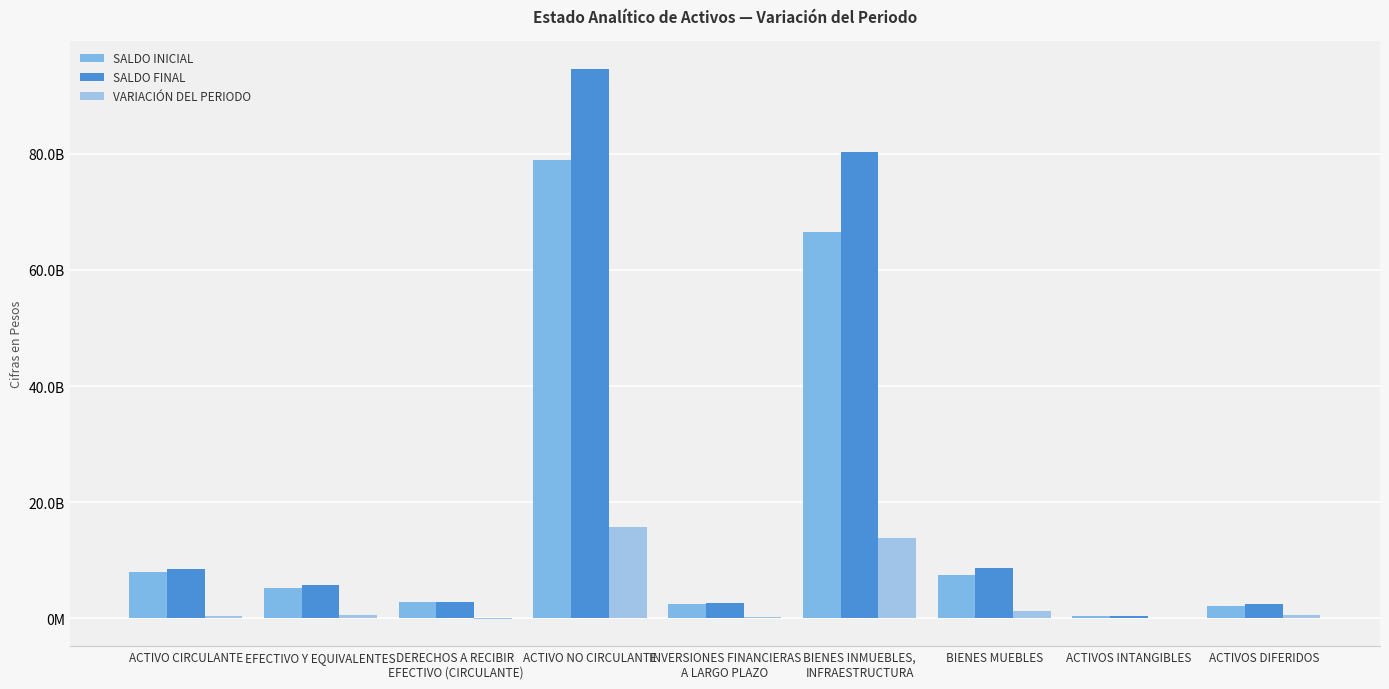

The value of SALDO FINAL at BIENES INMUEBLES,
INFRAESTRUCTURA is 80354184847.8. True or false?

True